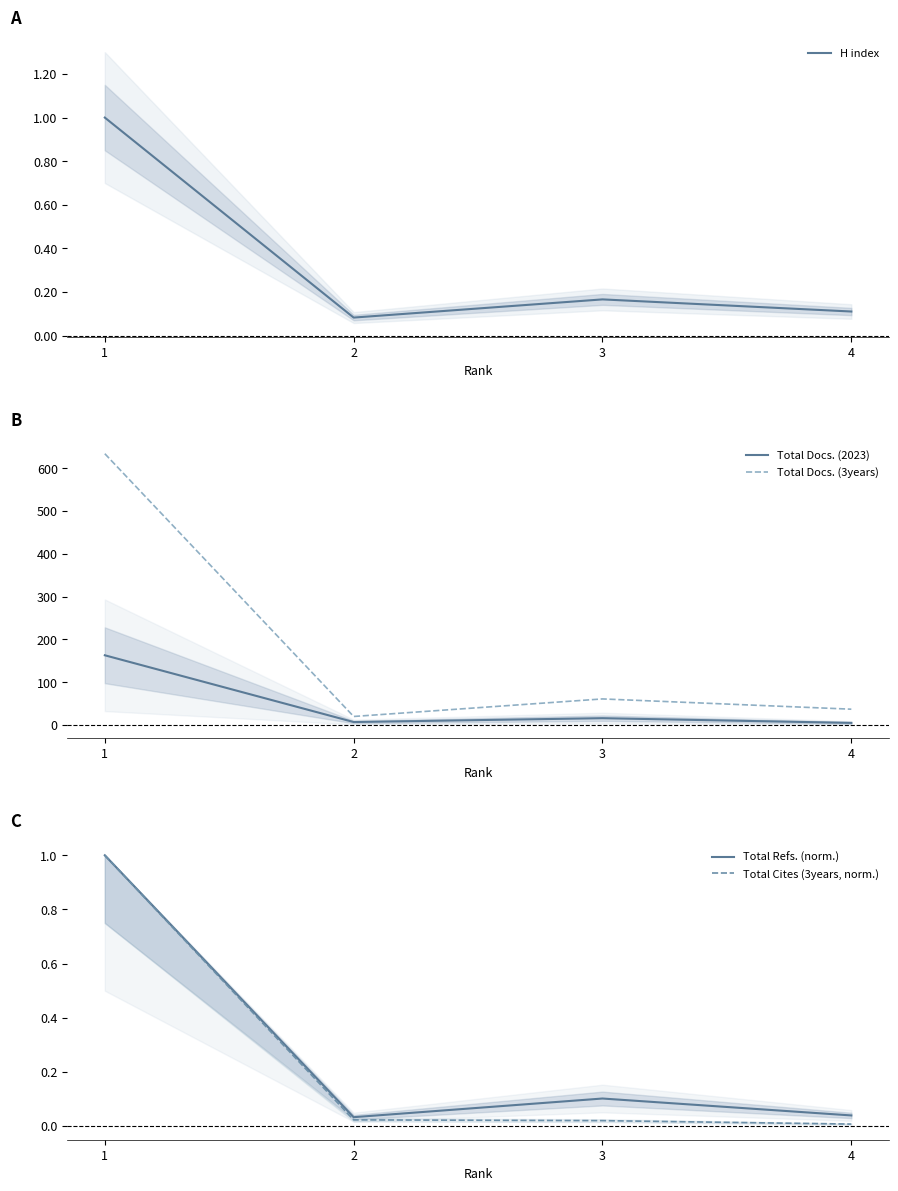

At which category is the sum across all series the highest?

1